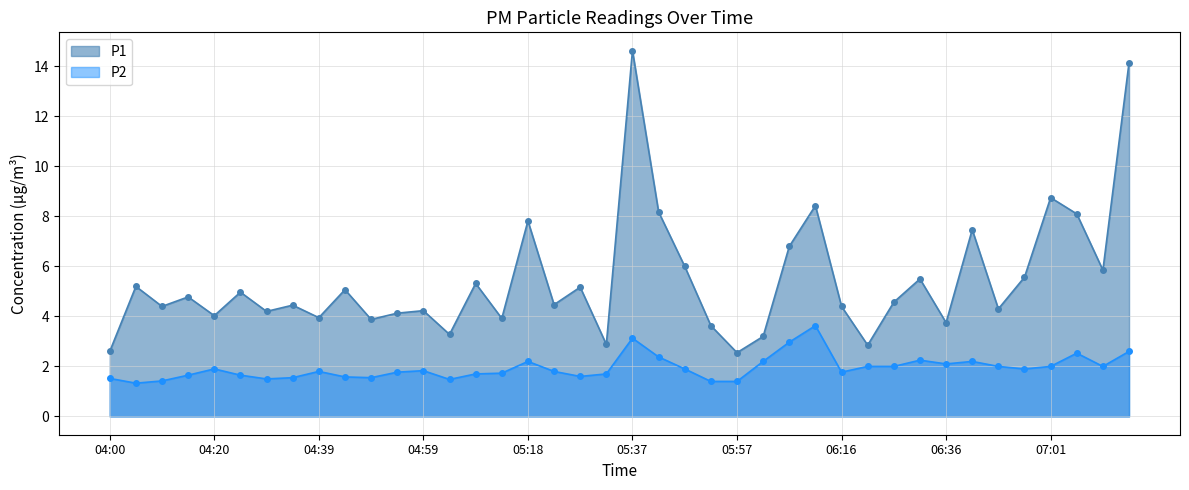

What is the sum of the P2 values at 04:54 and 07:15?

4.4